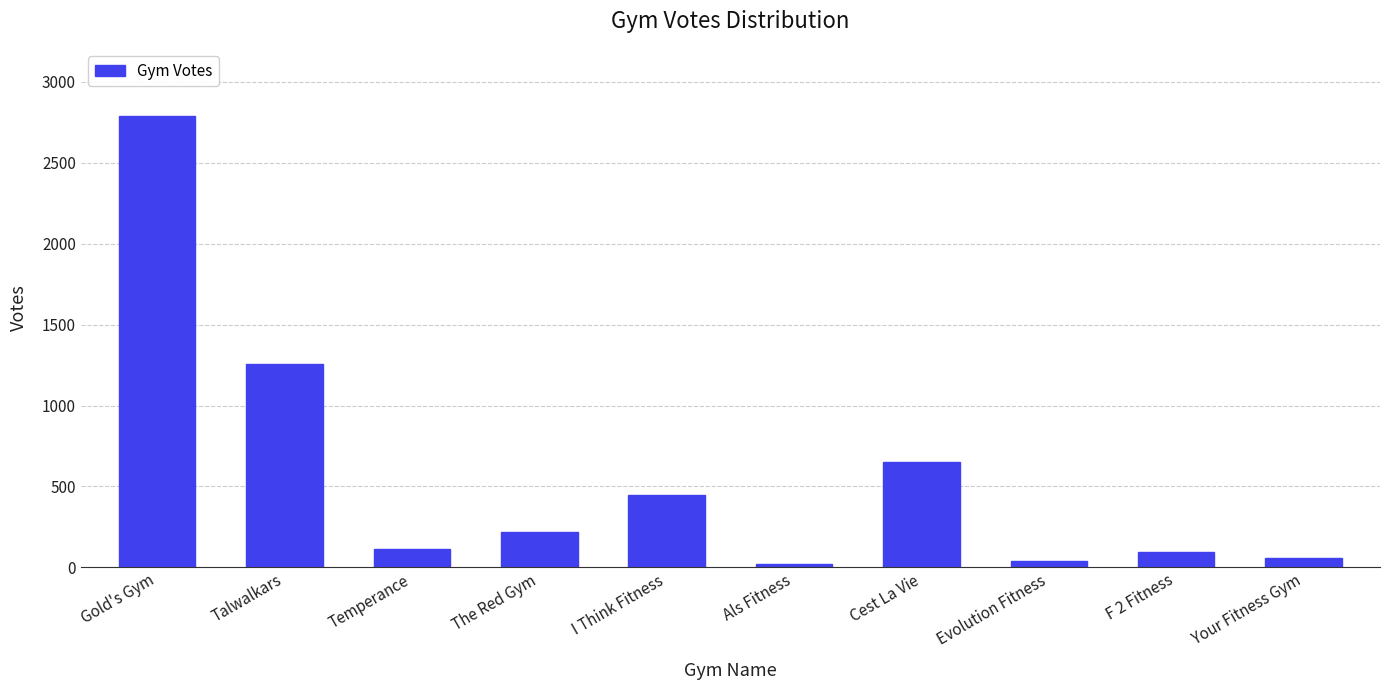

What is the change in value from Gold's Gym to F 2 Fitness?

-2694